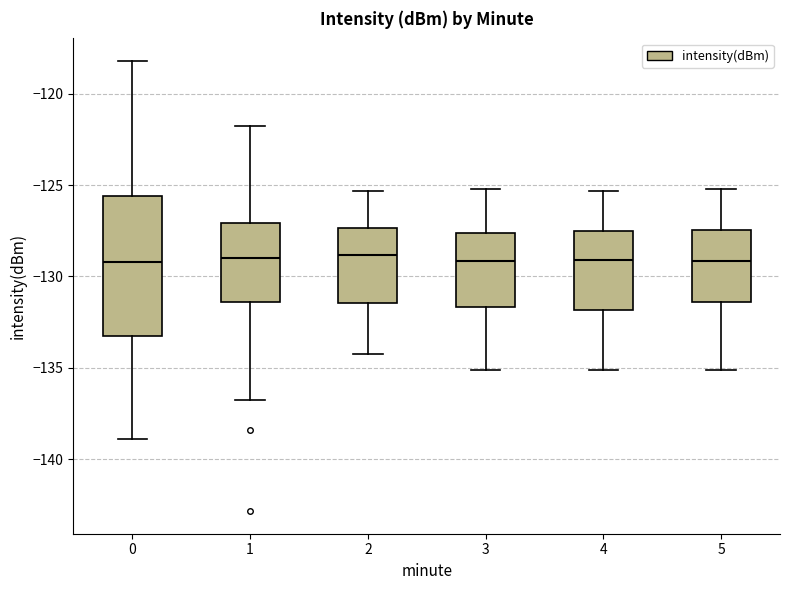

Reading left to right, transcribe this box plot: for each box, give where its median line is, the range the box spans, and where its two whiskers end, as read against the y-axis. The values are not printed on the chart, so give them approximately, as read against the axis.

0: median -129.0, box -133.5 to -125.5, whiskers -139.0 to -118.0
1: median -129.0, box -131.5 to -127.0, whiskers -137.0 to -122.0
2: median -129.0, box -131.5 to -127.5, whiskers -134.0 to -125.5
3: median -129.0, box -131.5 to -127.5, whiskers -135.0 to -125.0
4: median -129.0, box -132.0 to -127.5, whiskers -135.0 to -125.5
5: median -129.0, box -131.5 to -127.5, whiskers -135.0 to -125.0